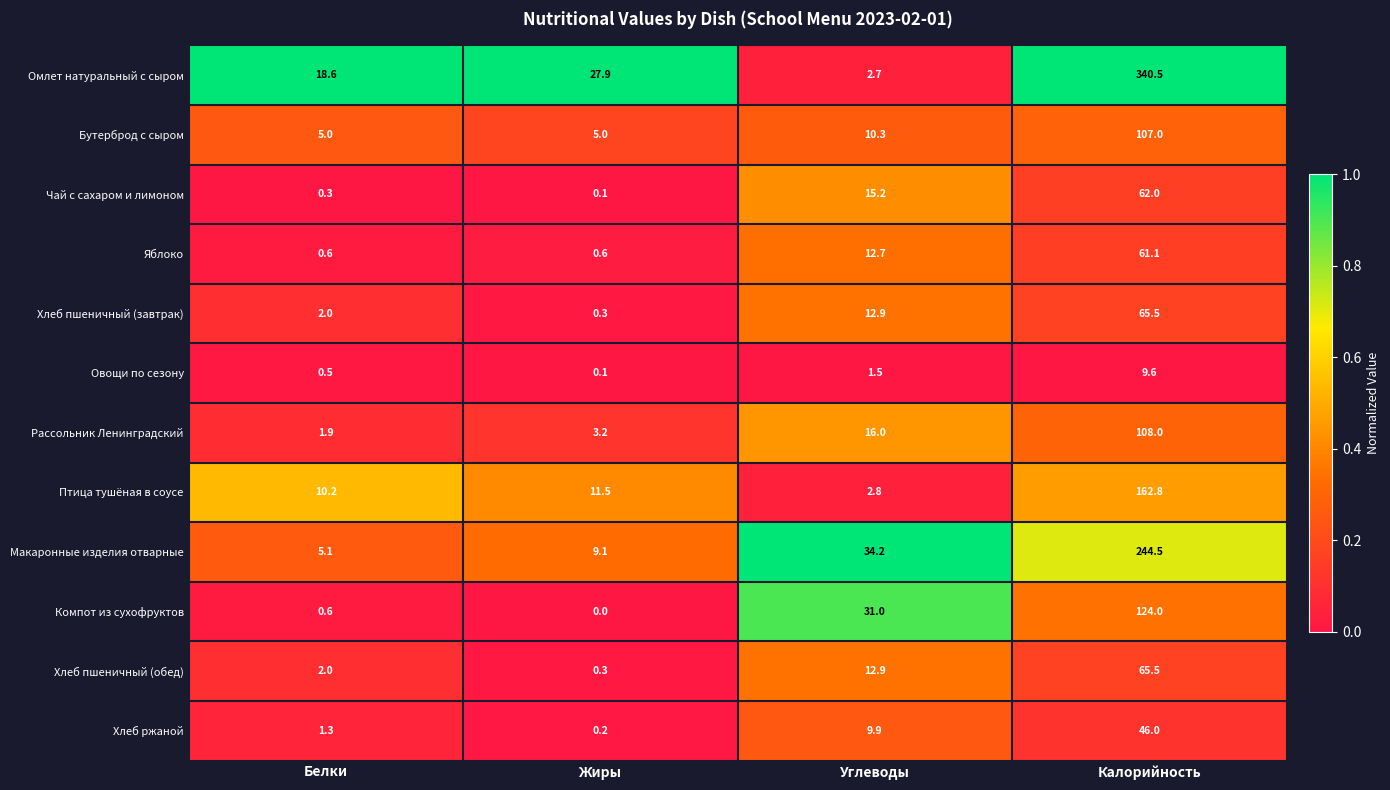

How many data points does each series have?

4